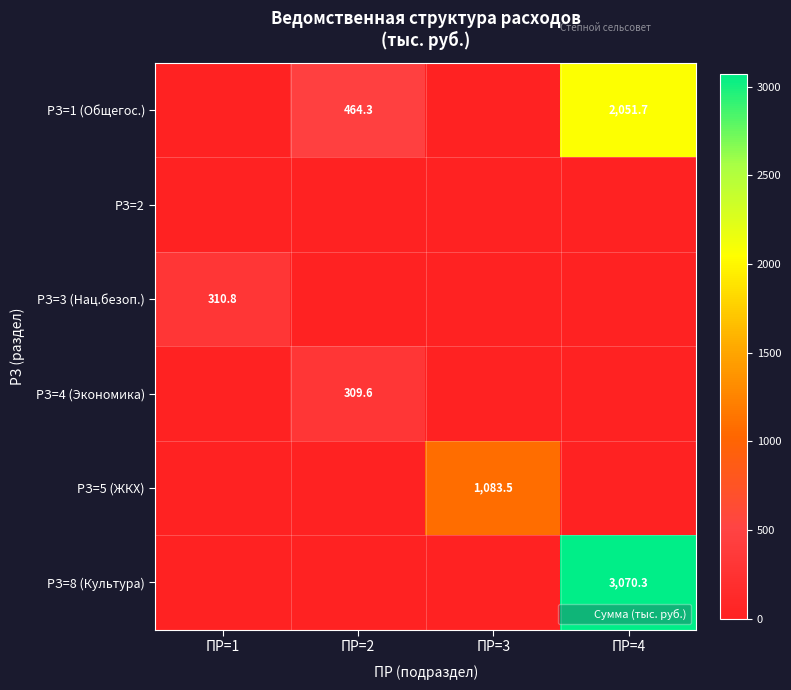

Which series has the largest total across all categories?

РЗ=8 (Культура)